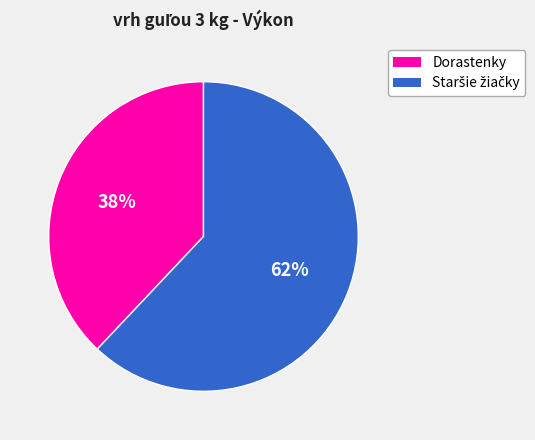

Is there a majority slice in this chart?

Yes